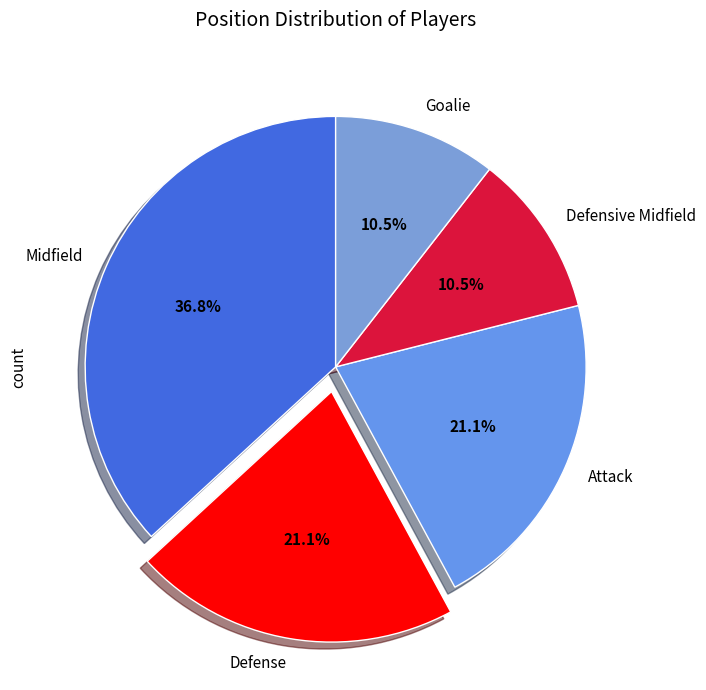

How many slices are in this pie chart?

5